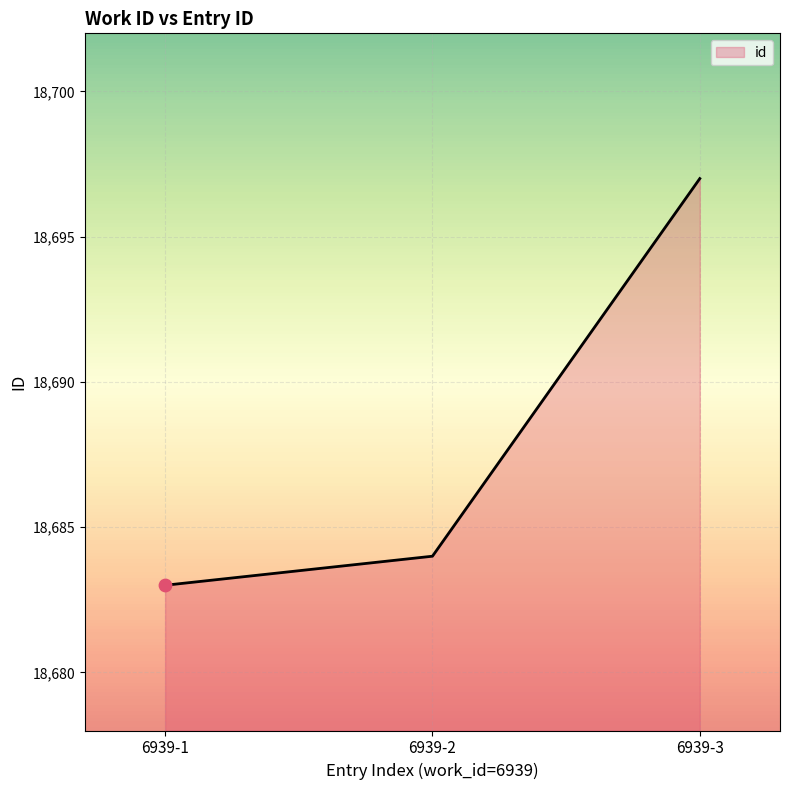

Approximately how many times larger is the value at 6939-1 compared to 6939-3?

1.0